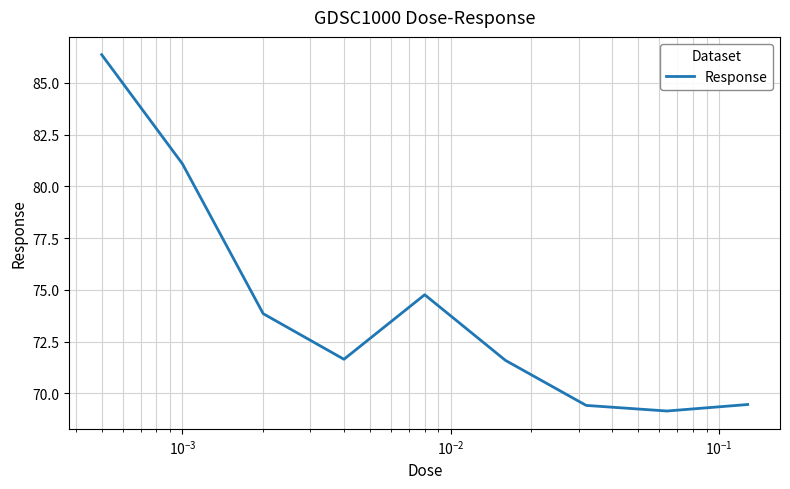

What is the greatest value displayed?

86.4